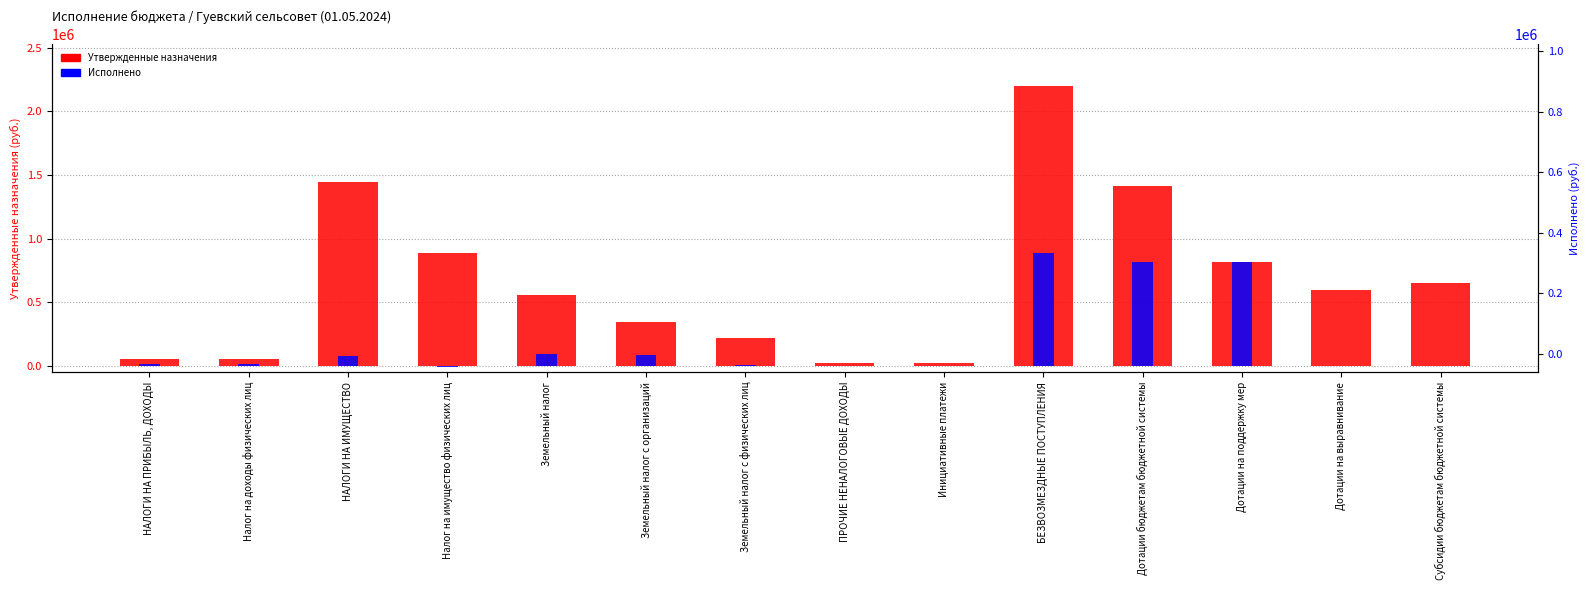

The value of Утвержденные назначения at Дотации бюджетам бюджетной системы is 1410109.0. True or false?

True